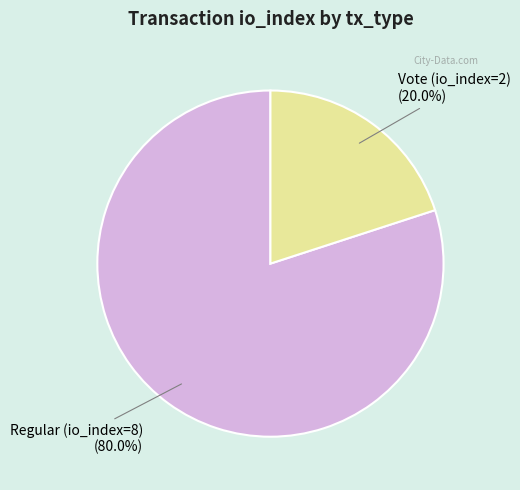

Is there any slice that represents more than half of the pie?

Yes